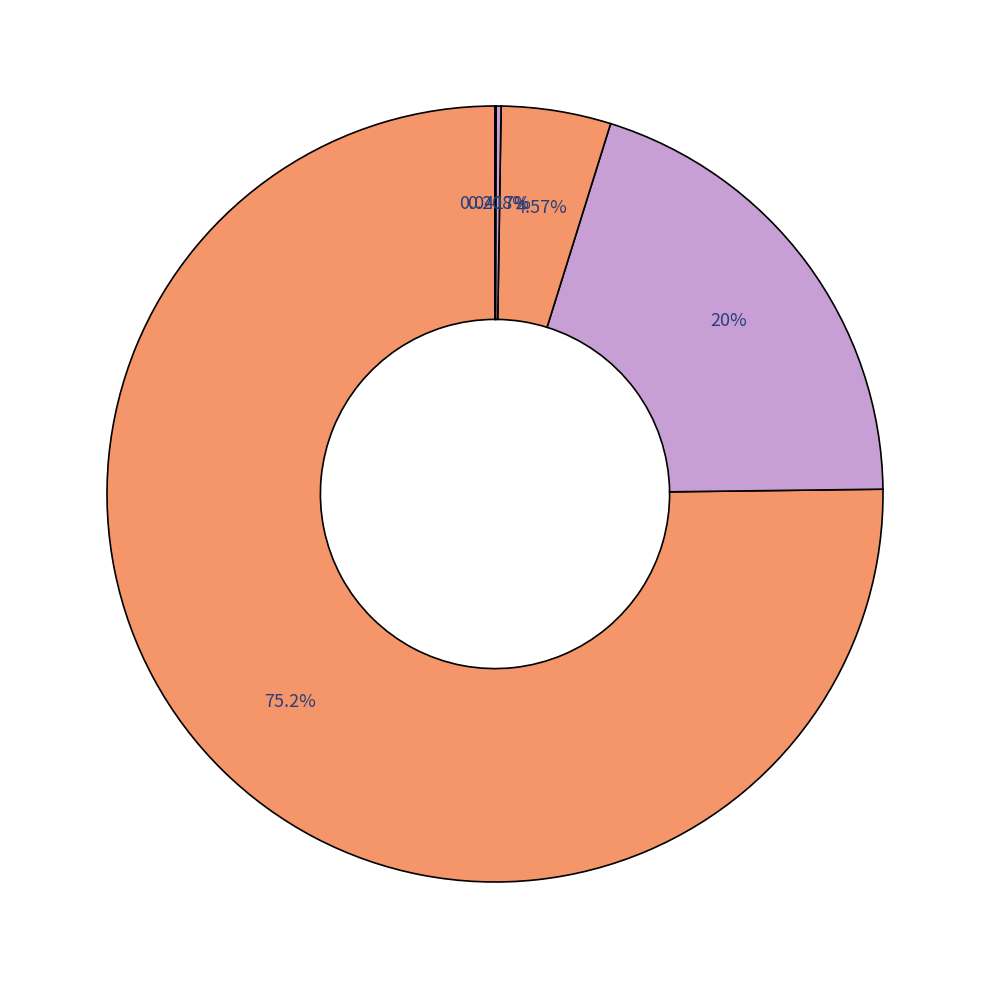

How many segments does this pie chart have?

5